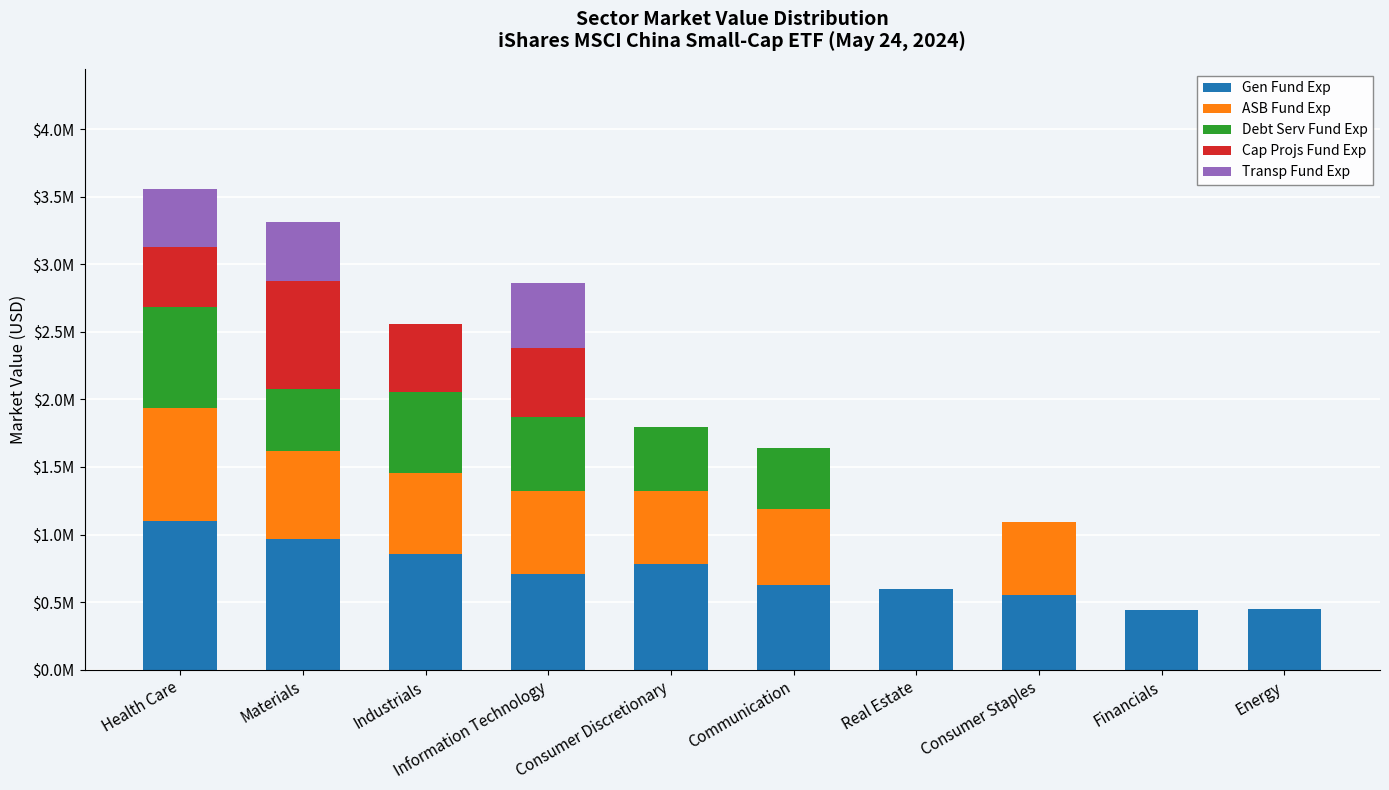

What are all the series names shown in the legend?

Gen Fund Exp, ASB Fund Exp, Debt Serv Fund Exp, Cap Projs Fund Exp, Transp Fund Exp